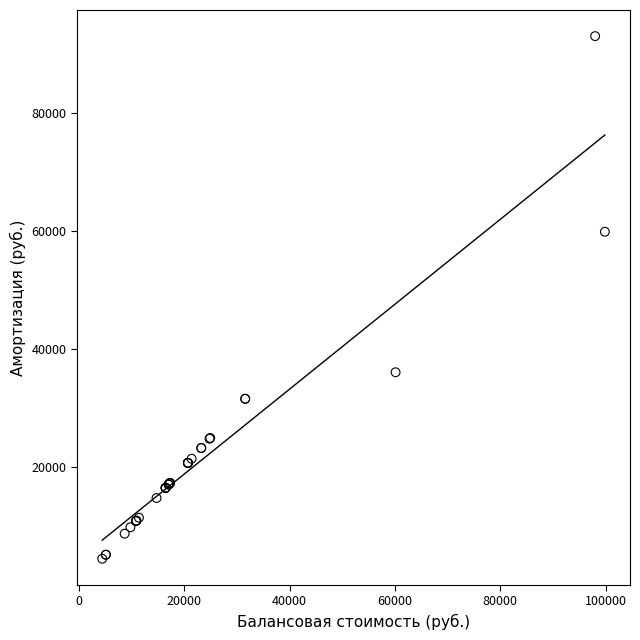

What Y value in the scatter plot is closest to 48766?

59909.8